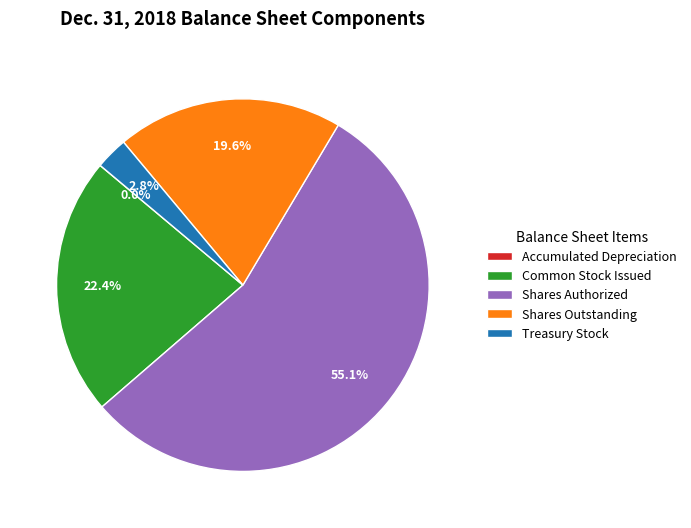

What is the largest slice in the pie chart?

Shares Authorized